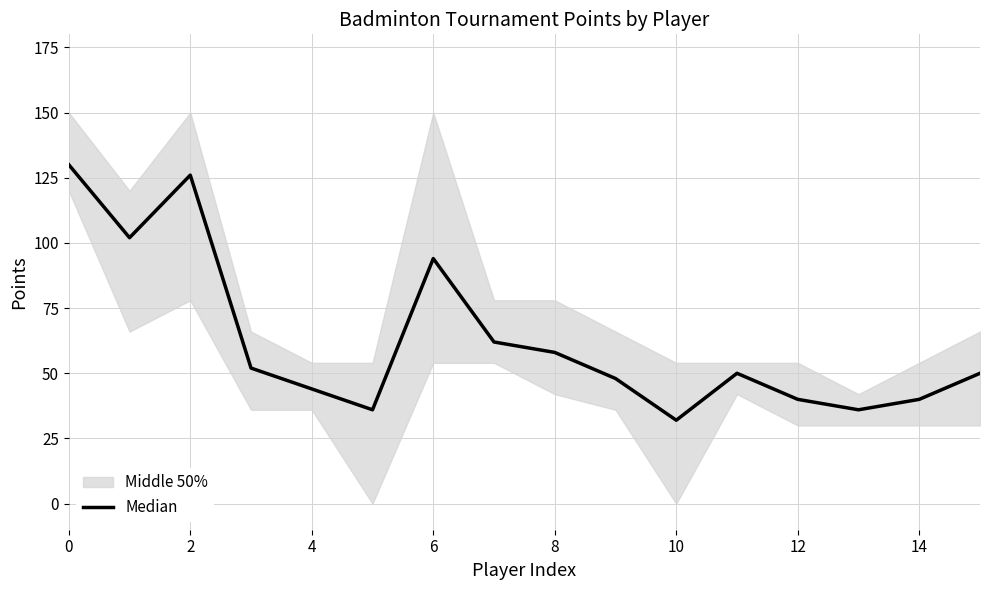

The value at 15 is 22. True or false?

False